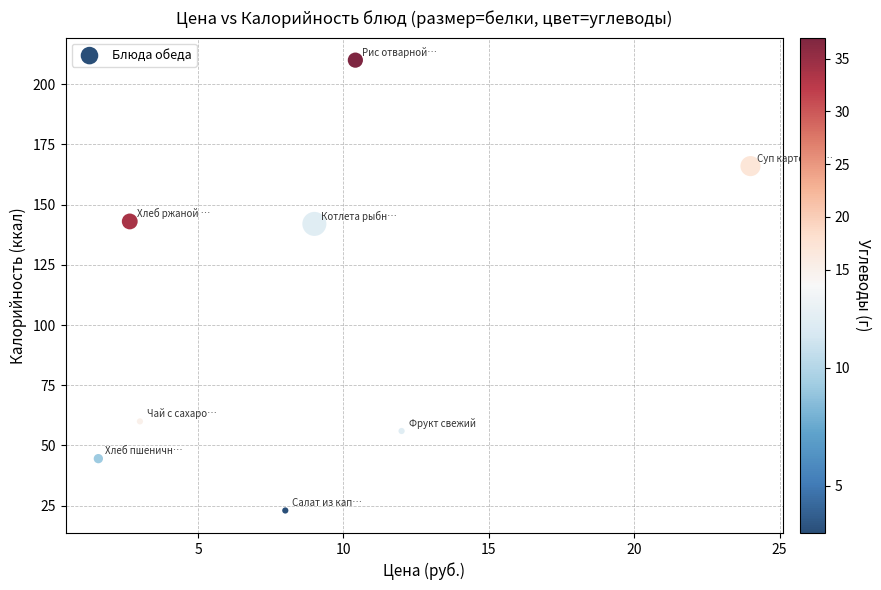

What is the average Y value?

105.6